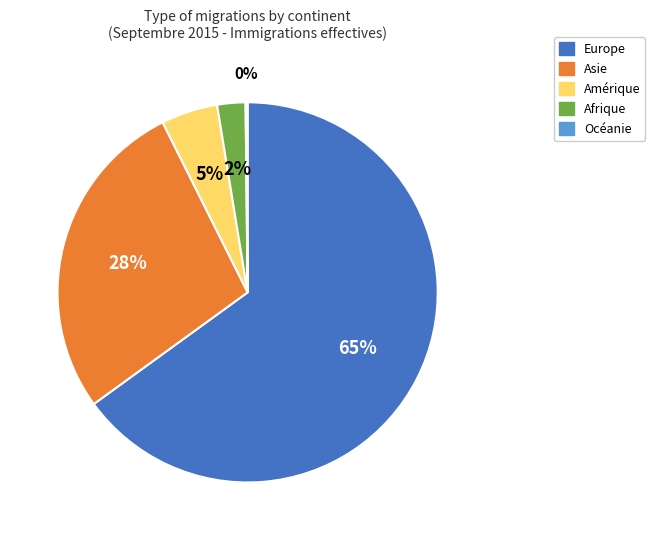

Combined, do Afrique and Asie account for over 50%?

No